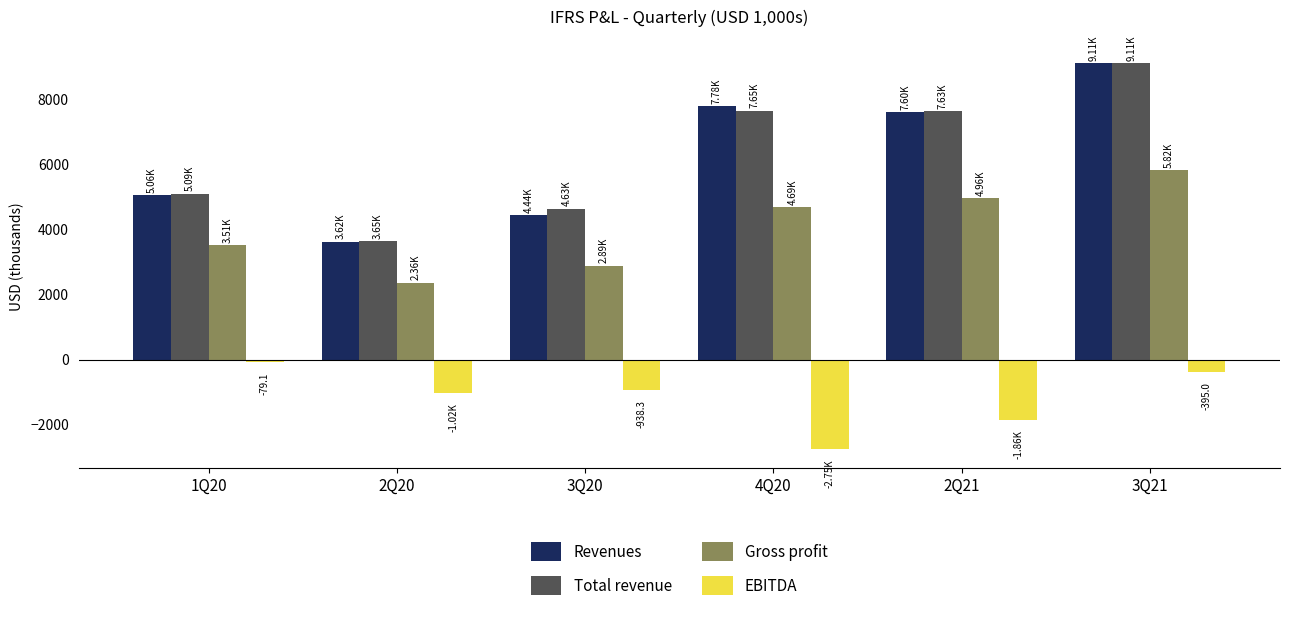

What is the maximum value for EBITDA?

-79.1